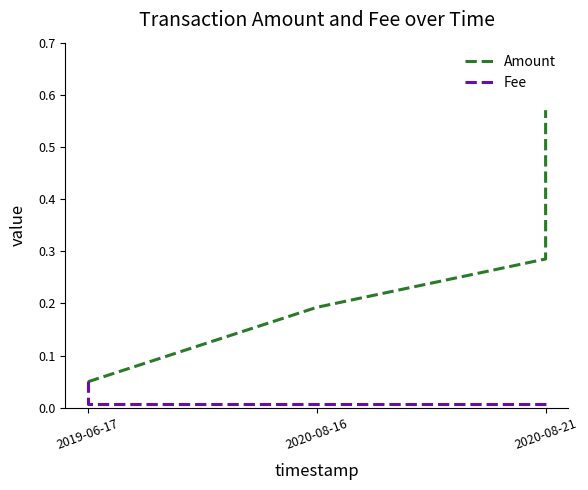

What is the approximate value of Amount at 2020-08-21?

0.3